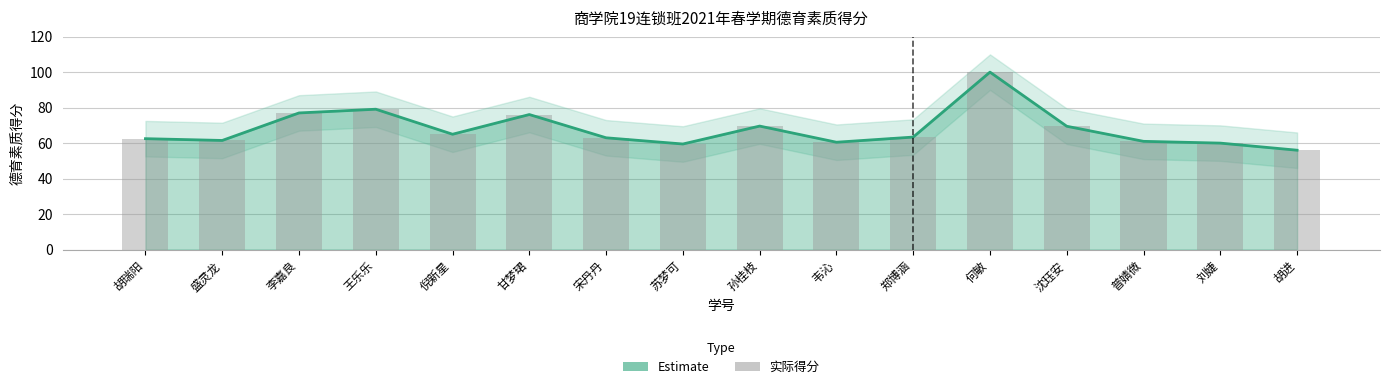

What is the average value of the 实际得分 series?

67.7